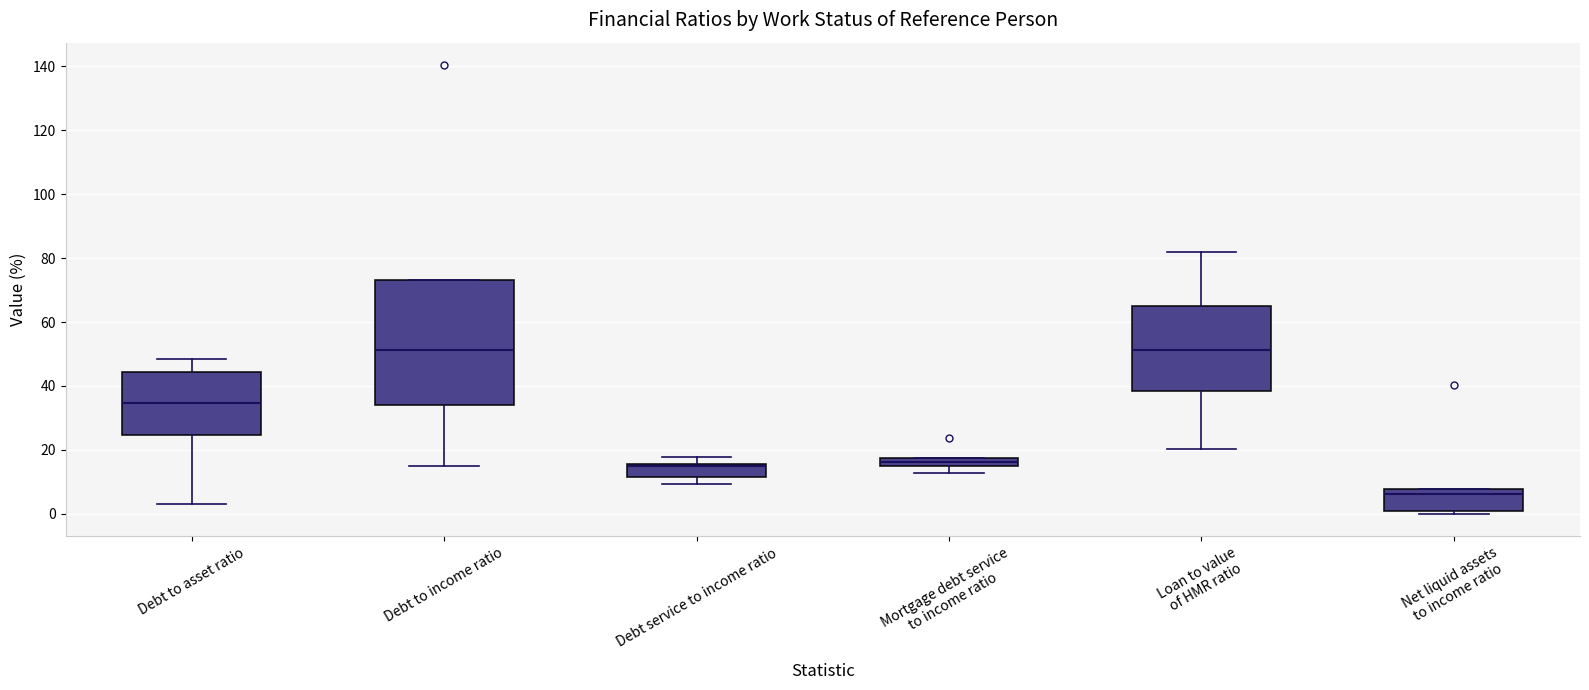

Which box has the lowest median line?

Net liquid assets to income ratio